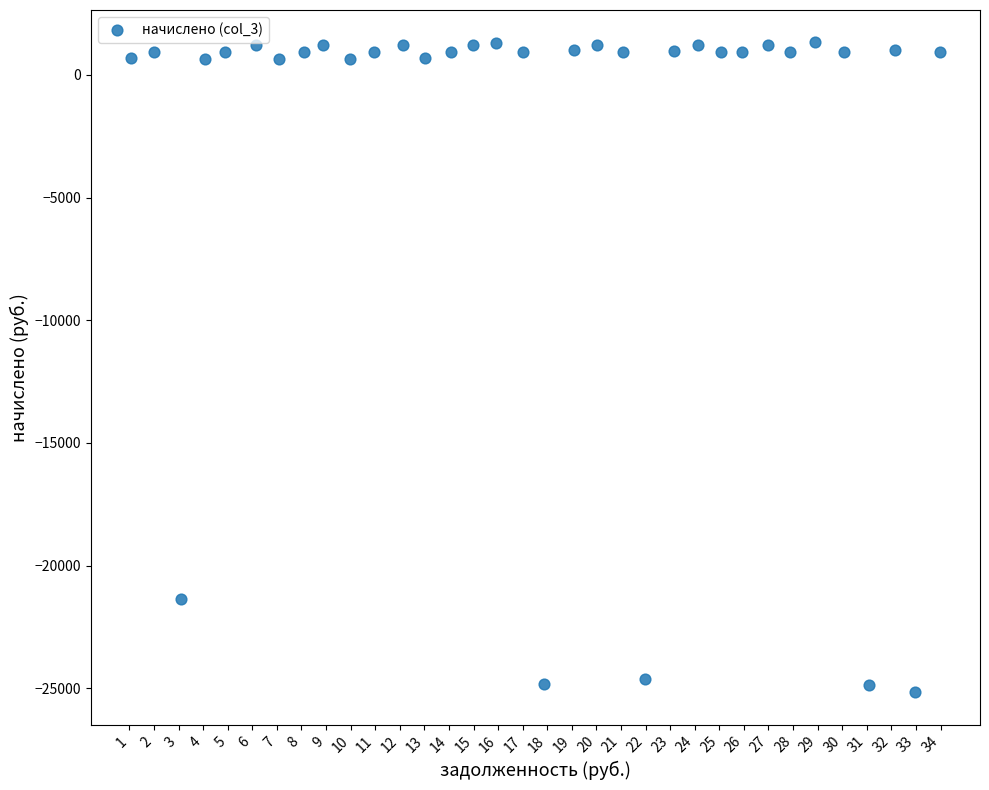

What Y value in the scatter plot is closest to -11918?

-21347.4